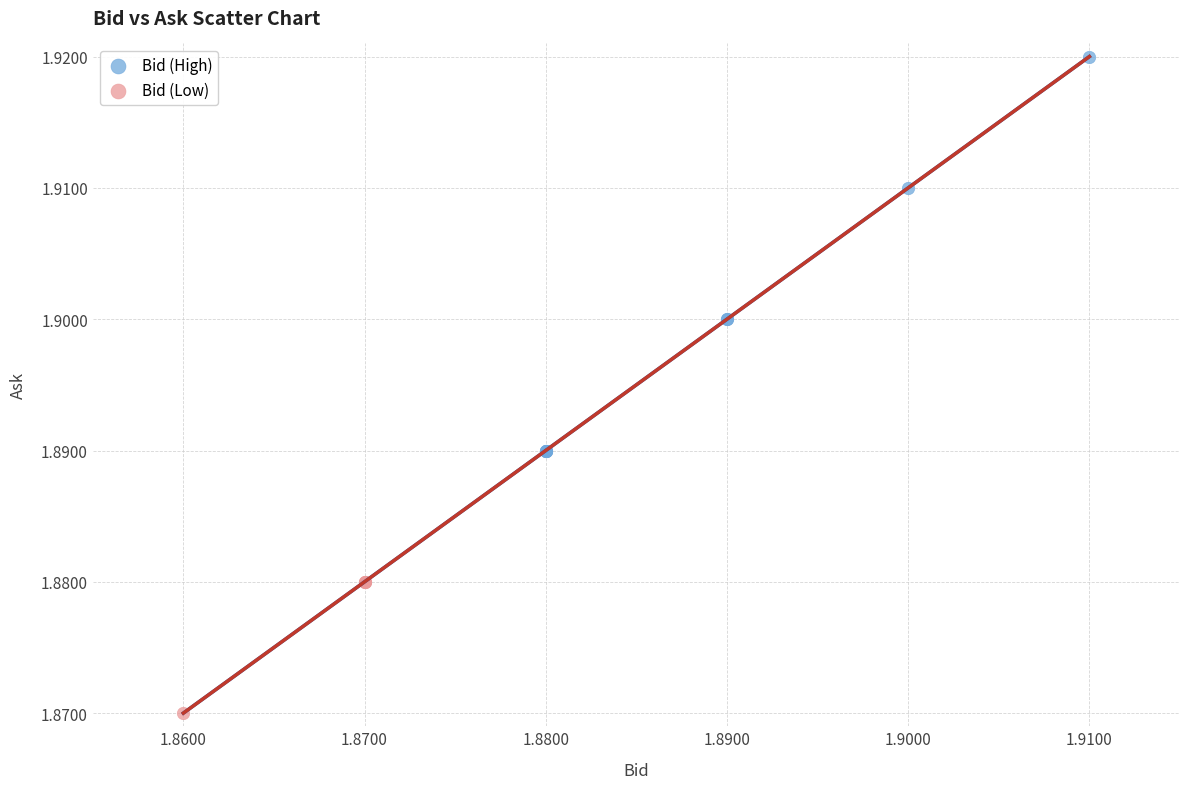

Which series reaches the minimum Y coordinate?

Bid (Low)